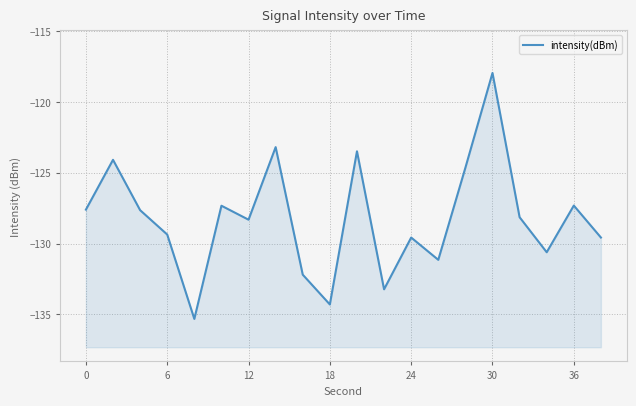

How many points are lower than both their immediate neighbors (excluding endpoints)?

6